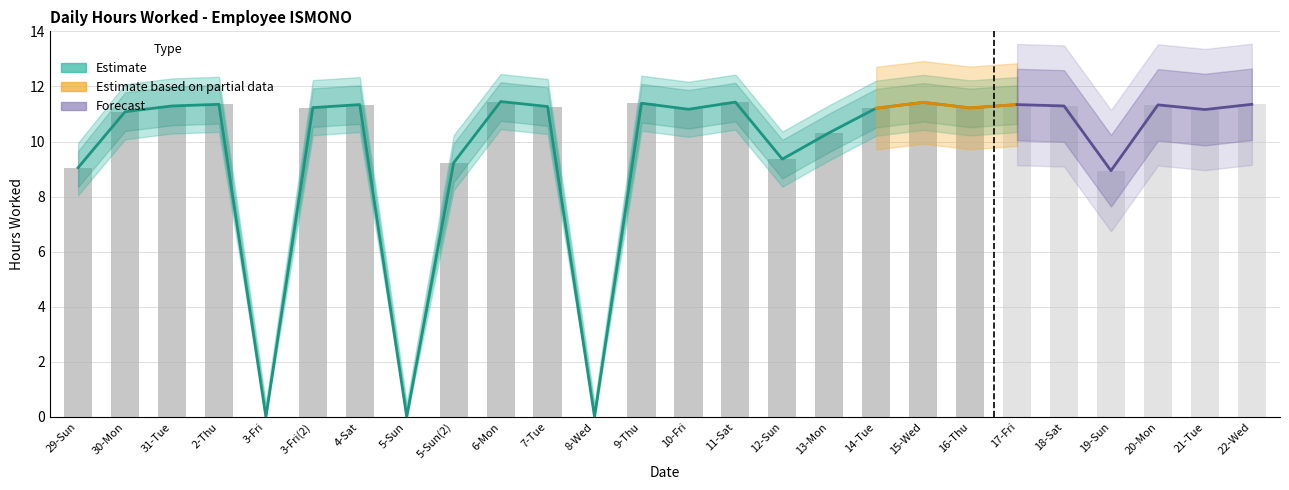

True or false: Hours Worked has a value of 11.3 at 17-Fri.

True